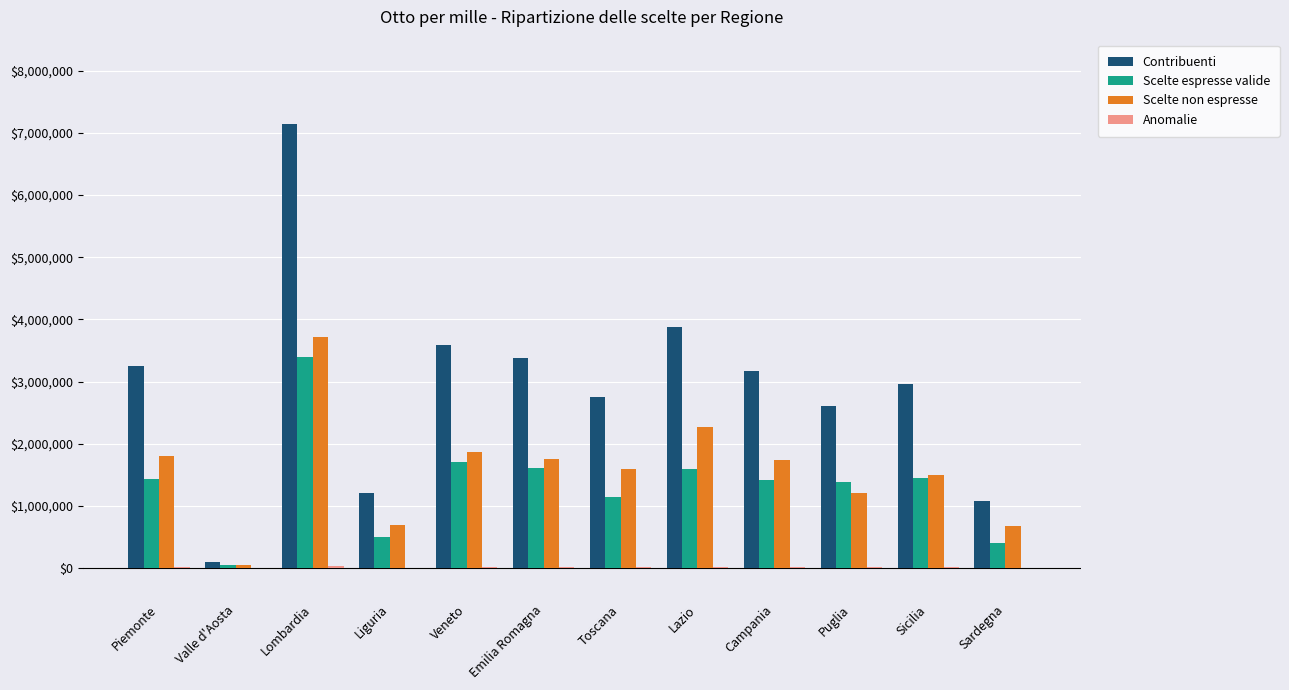

Which category has the highest value across all series?

Lombardia